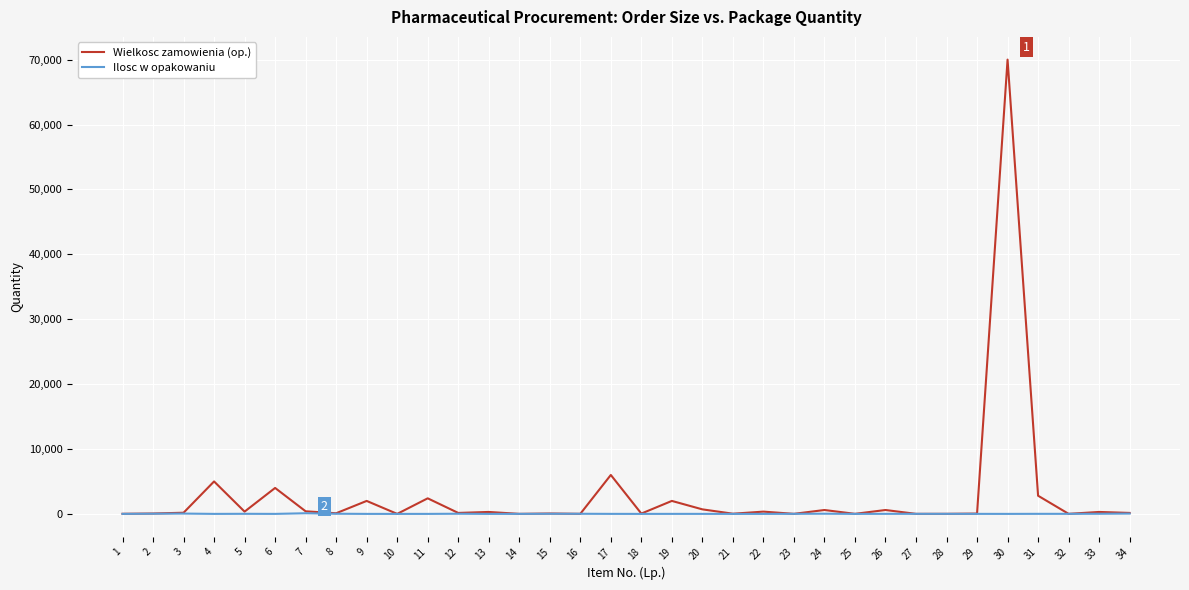

Where does the Ilosc w opakowaniu series first go above 10?

2